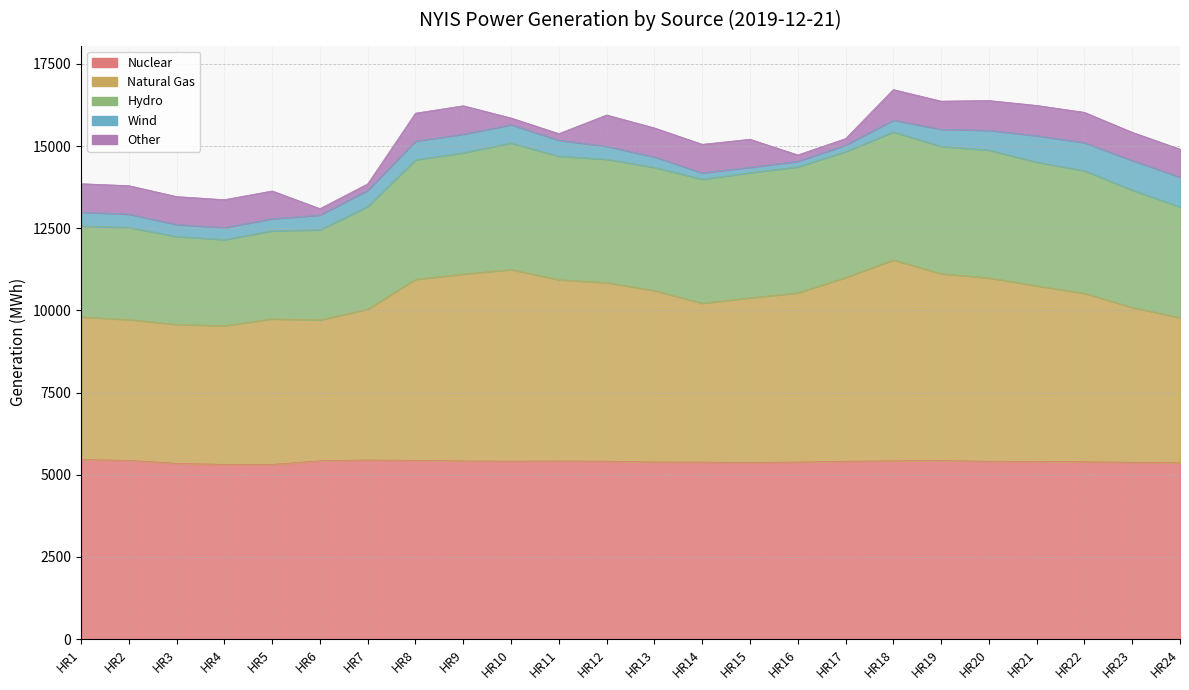

True or false: Wind and Nuclear cross at least once.

False